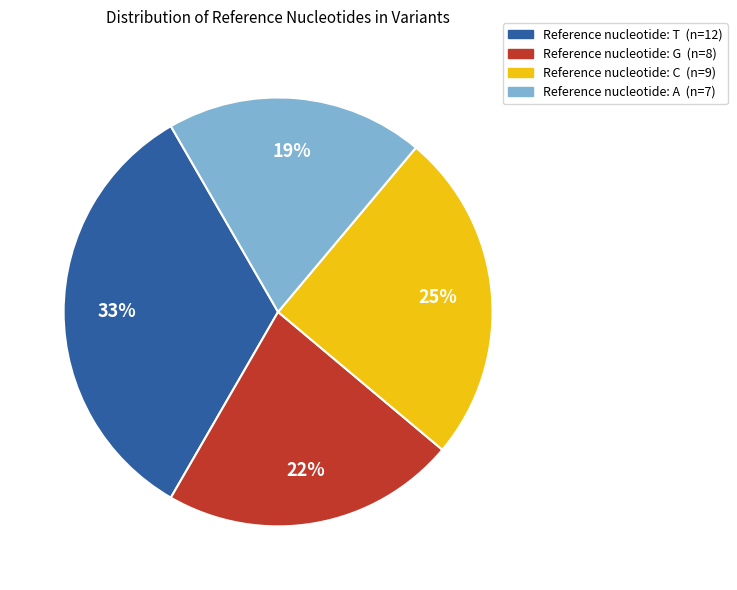

To the nearest percent, what is the average slice percentage?

25%